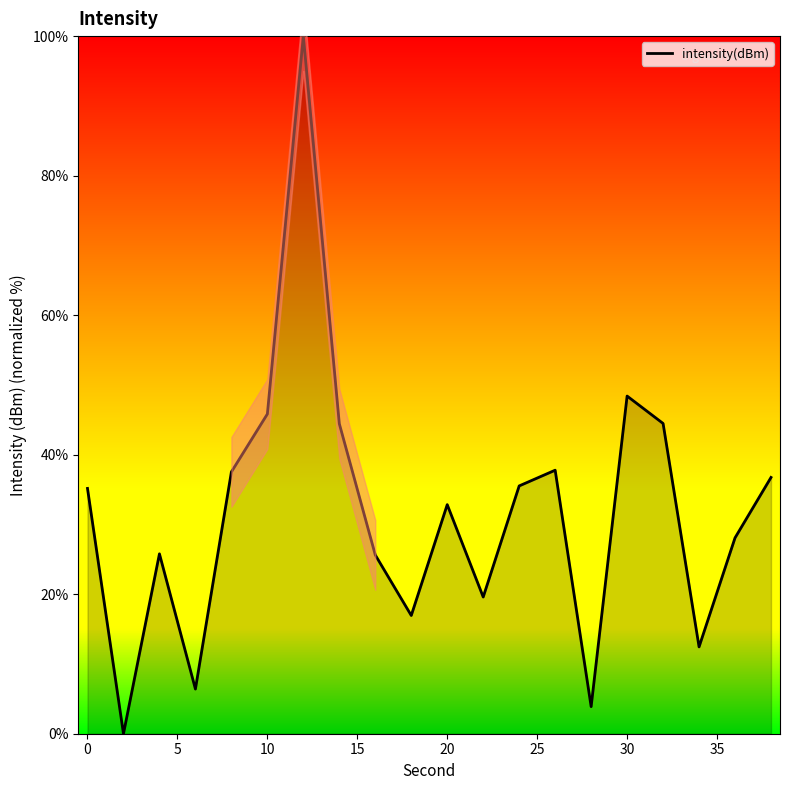

The intensity(dBm) series shows 48.4 at 30. True or false?

True